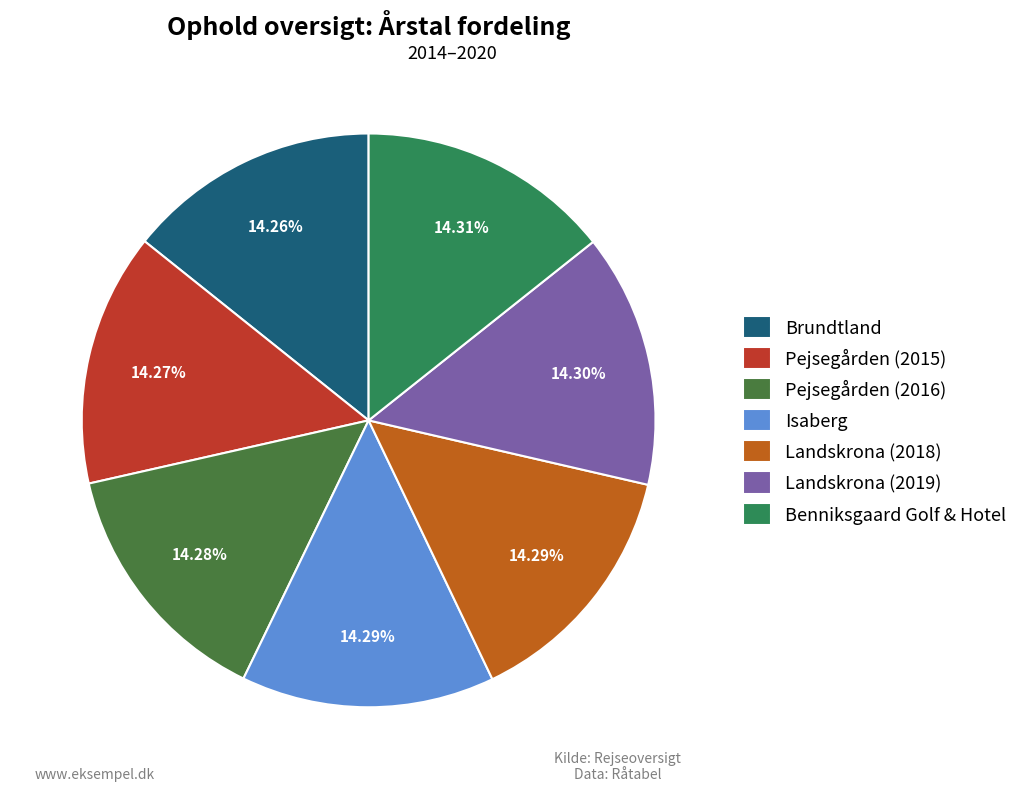

To the nearest percent, what percentage of the pie is Landskrona (2019)?

14%